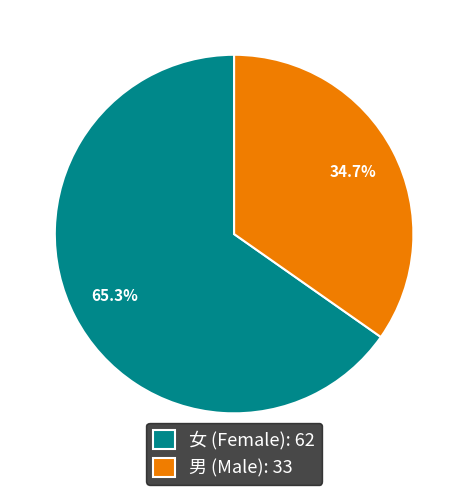

To the nearest percent, what portion does 女 represent?

65%